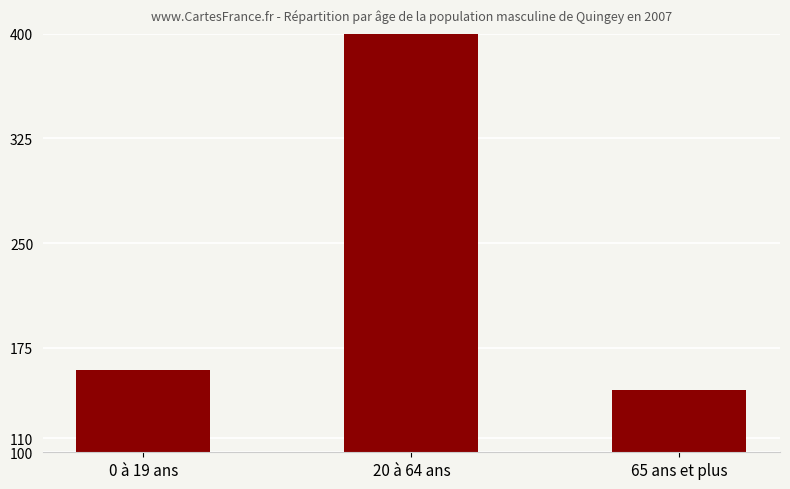

Reading left to right, list all the values displayed in this chart.

0 à 19 ans=159	20 à 64 ans=901	65 ans et plus=145